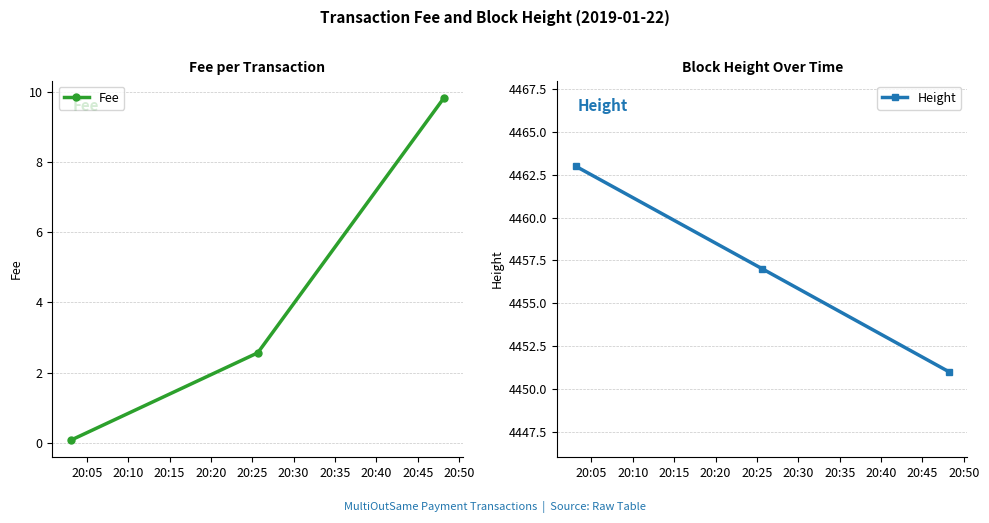

What is the lowest value of the Height series?

4451